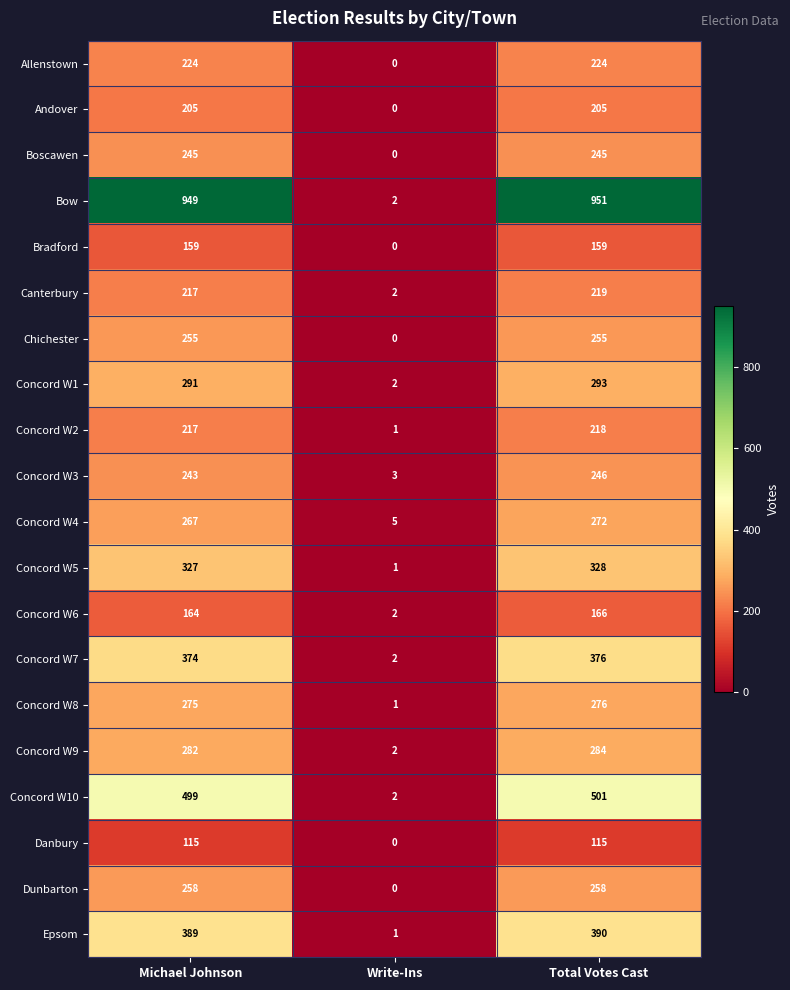

How many data points does each series have?

3